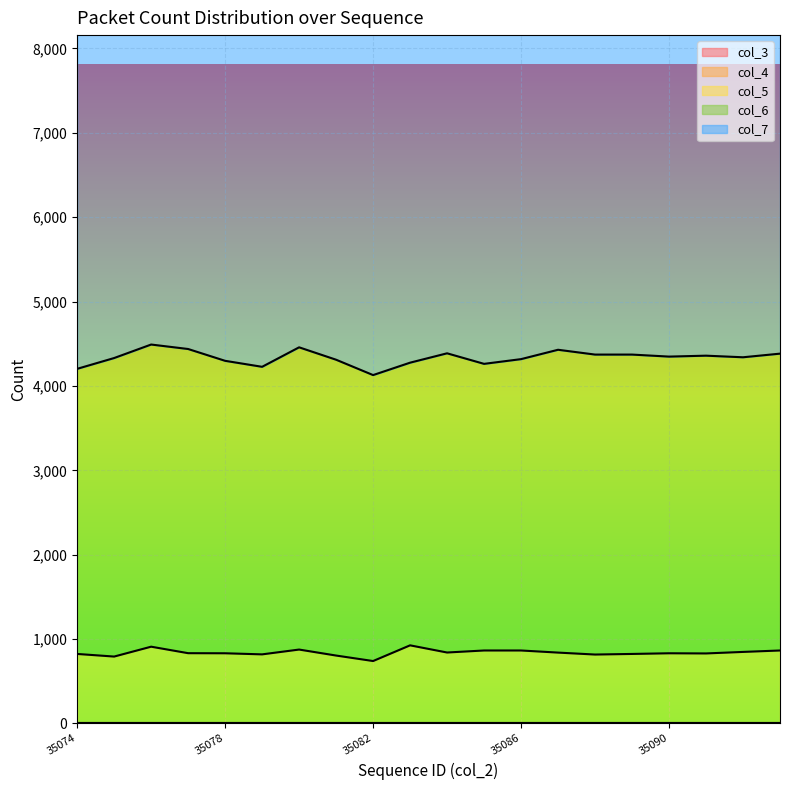

How many values in the col_6 series are below 3518?

10